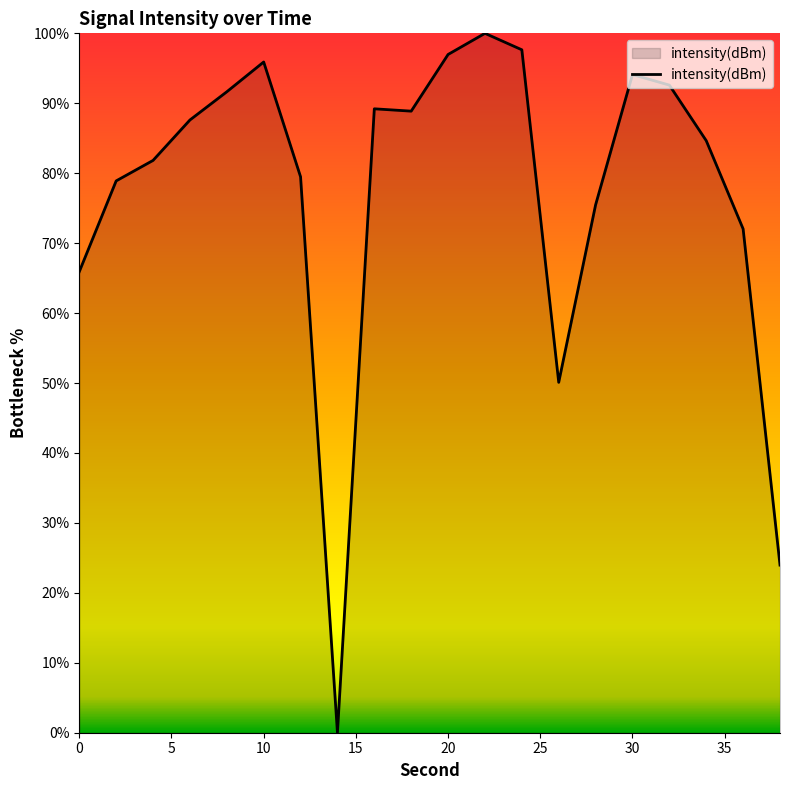

Count the number of data series in this chart.

1